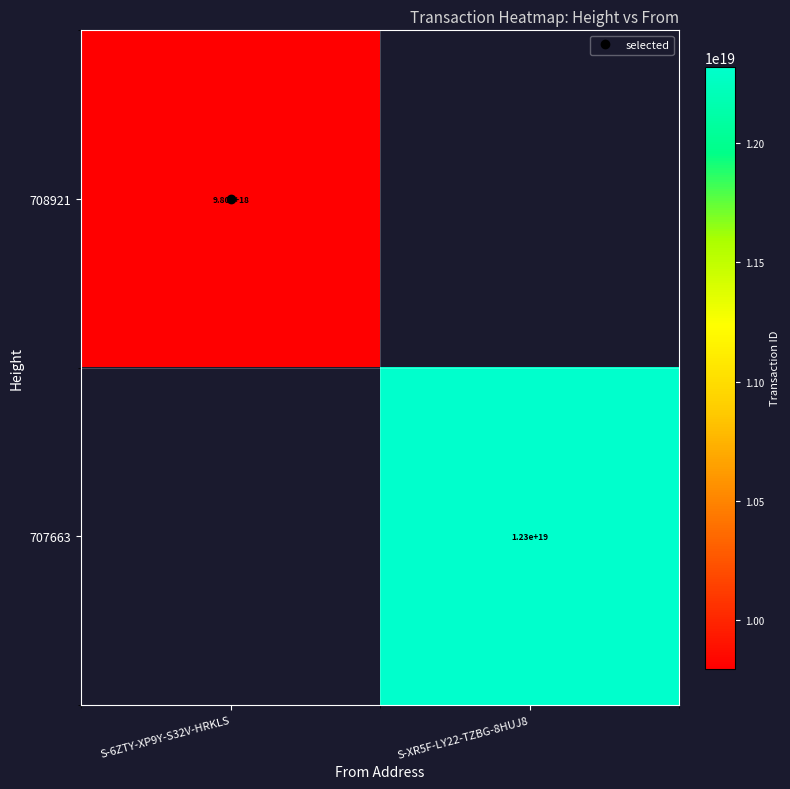

True or false: 707663 has a value of 7696796892790080512 at S-6ZTY-XP9Y-S32V-HRKLS.

False